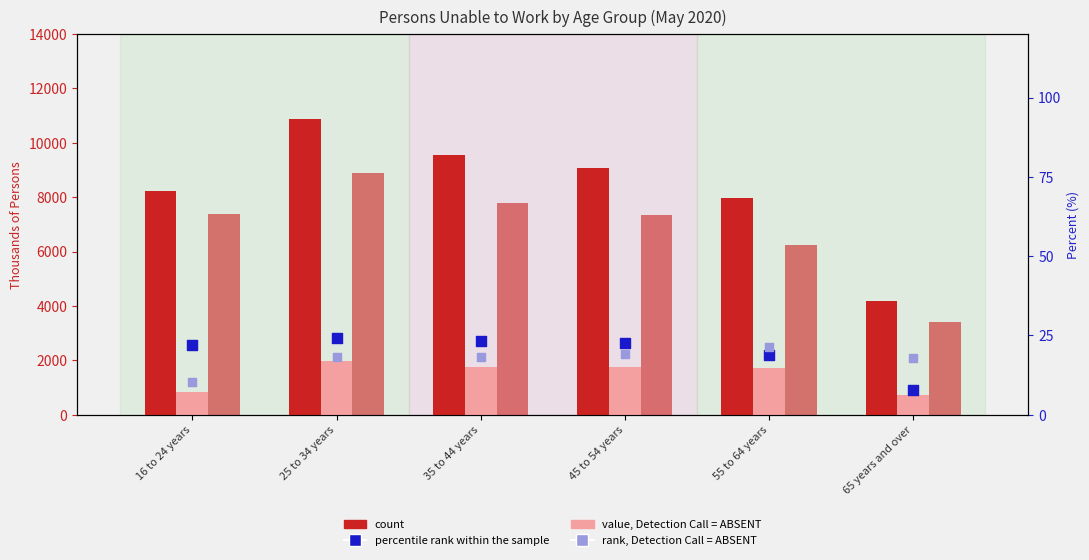

Which series has the largest total across all categories?

count